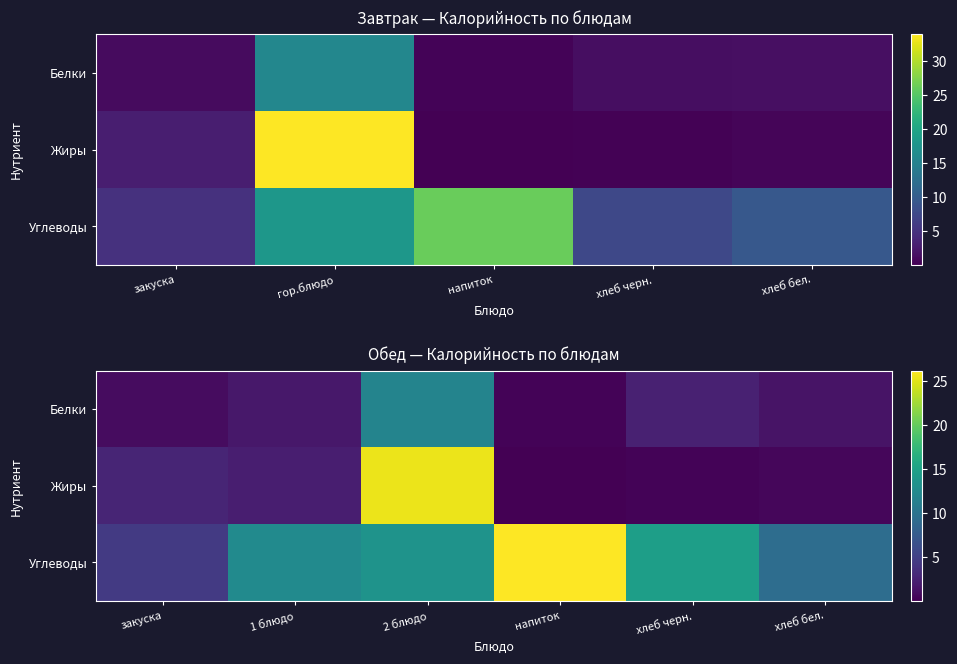

What is the difference between the second highest and minimum values in the Углеводы series?

10.2